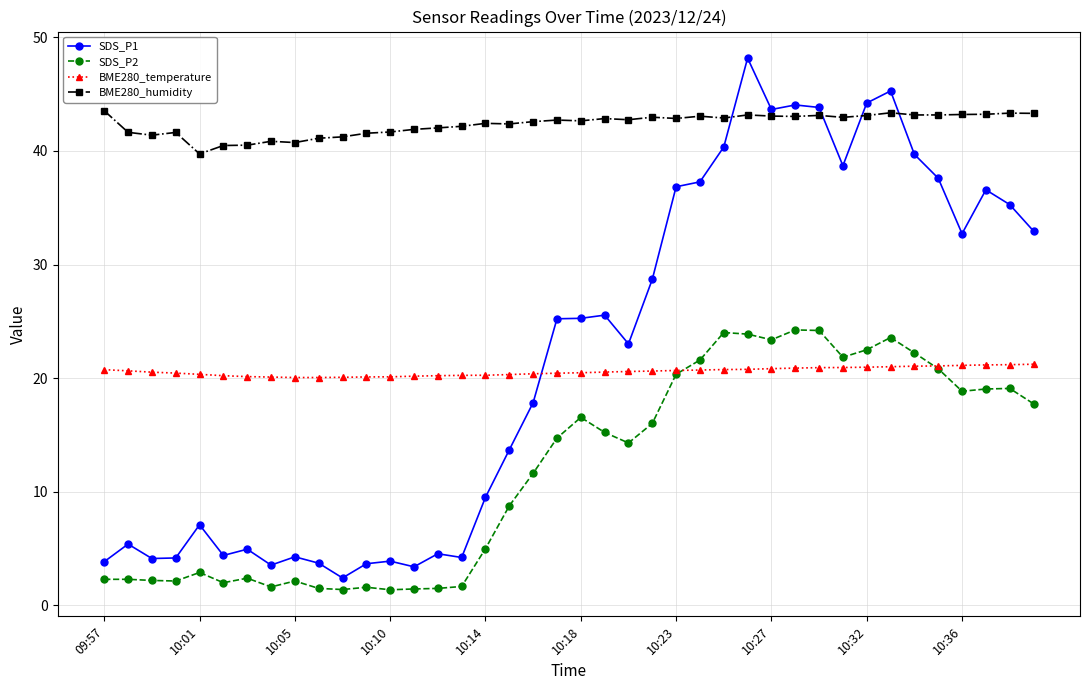

What is the value of the BME280_temperature point at the 40th from the left?

21.2